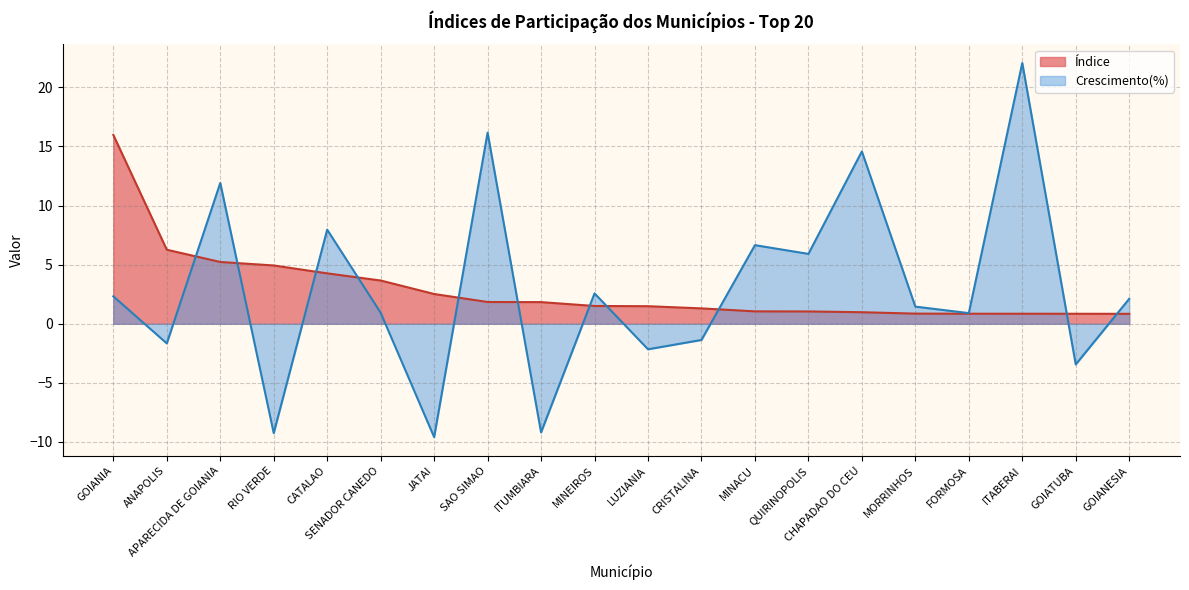

Rank the categories by Crescimento(%) value from lowest to highest.

JATAI, RIO VERDE, ITUMBIARA, GOIATUBA, LUZIANIA, ANAPOLIS, CRISTALINA, FORMOSA, SENADOR CANEDO, MORRINHOS, GOIANESIA, GOIANIA, MINEIROS, QUIRINOPOLIS, MINACU, CATALAO, APARECIDA DE GOIANIA, CHAPADAO DO CEU, SAO SIMAO, ITABERAI